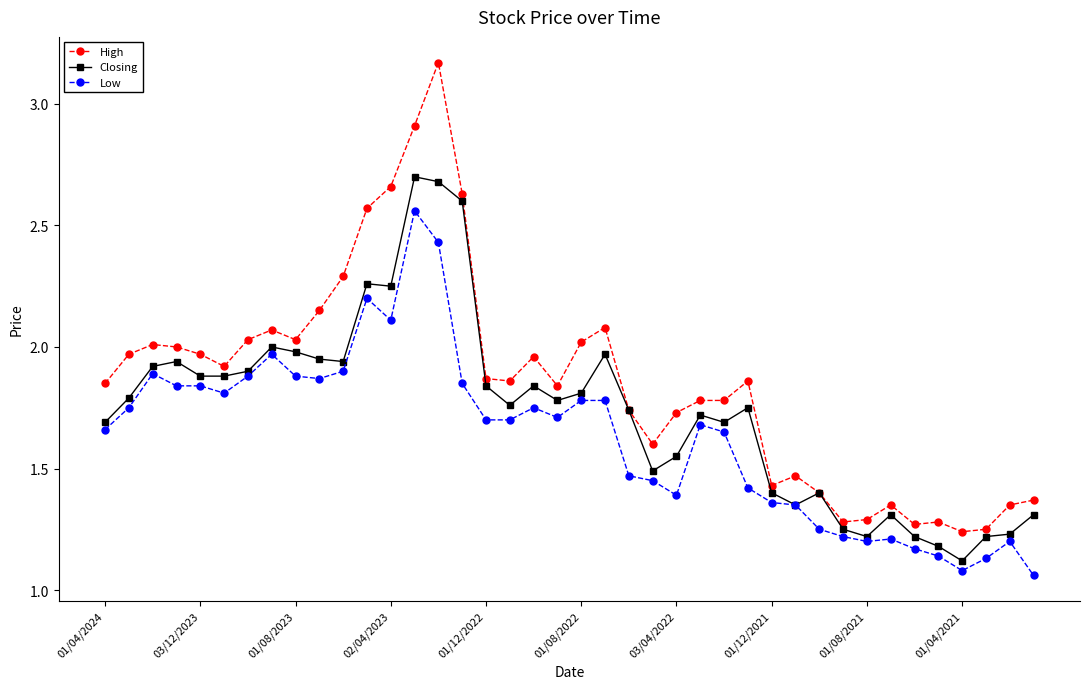

List the series in order of their peak value, highest first.

High, Closing, Low